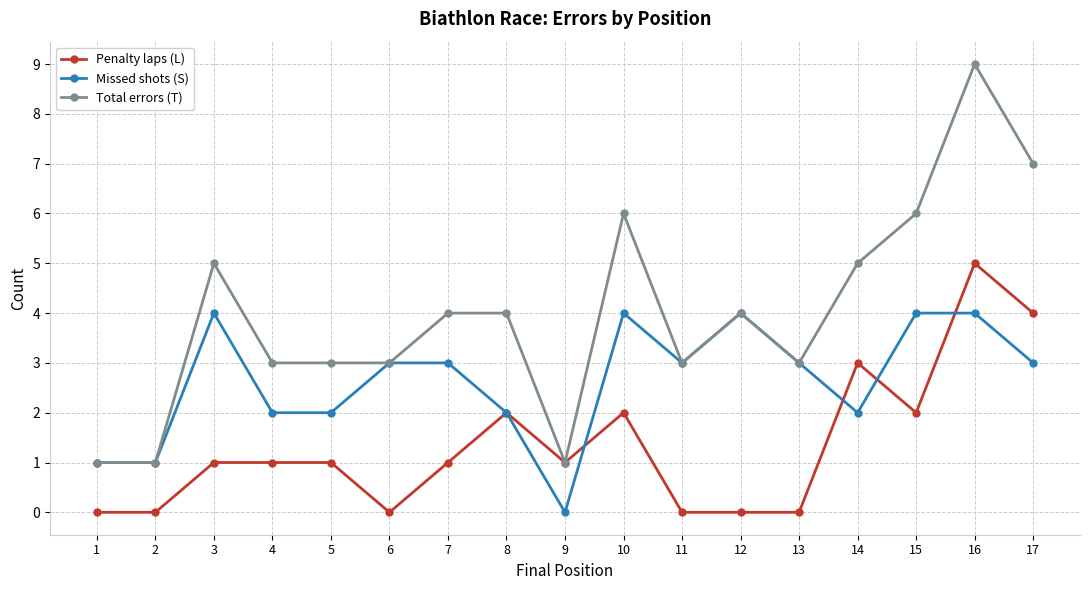

What is the greatest value displayed?

9